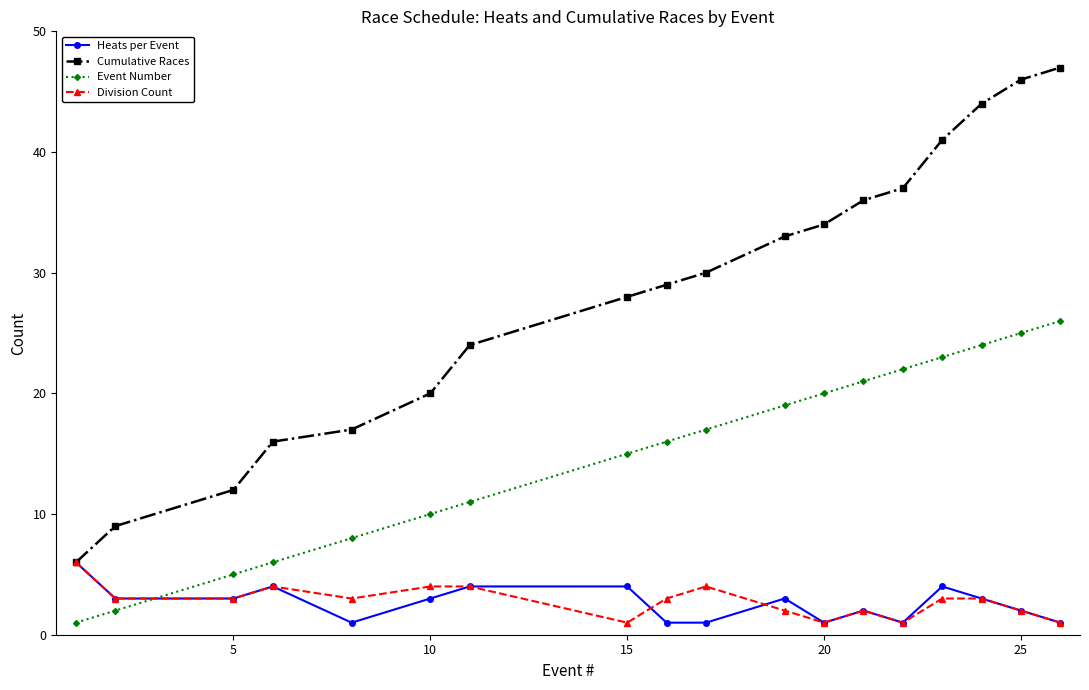

True or false: Cumulative Races and Event Number intersect in this chart.

False